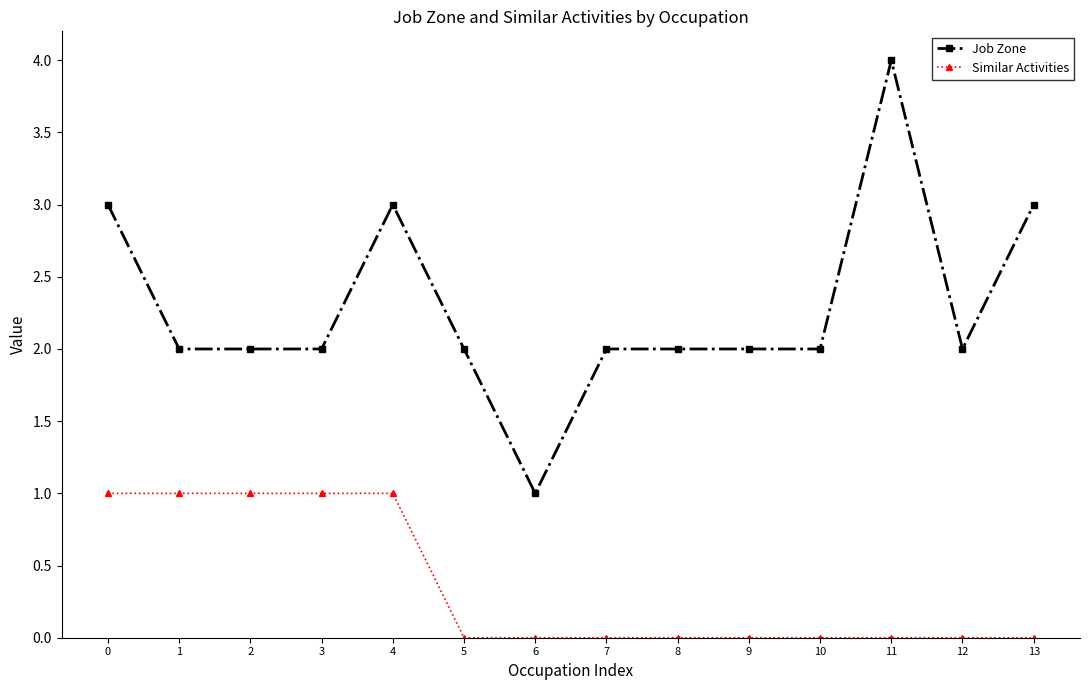

Which series has the largest range (max minus min)?

Job Zone